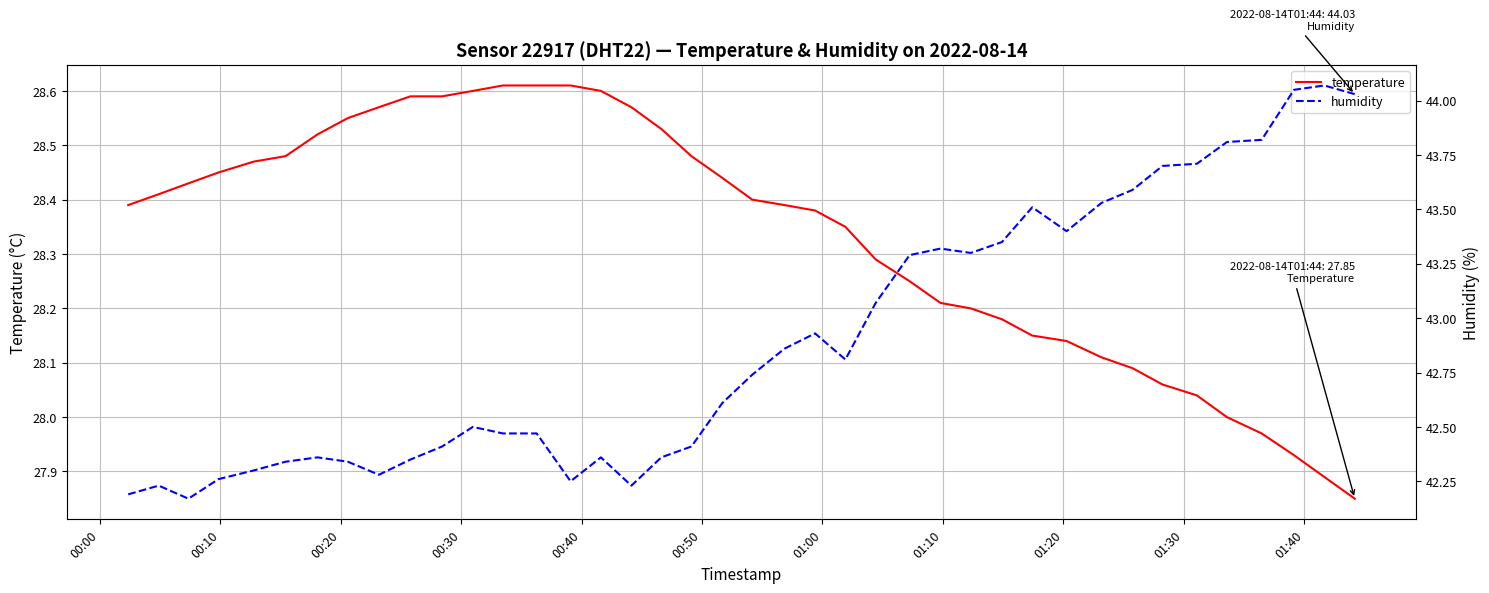

The humidity series shows 9.5 at 32. True or false?

False